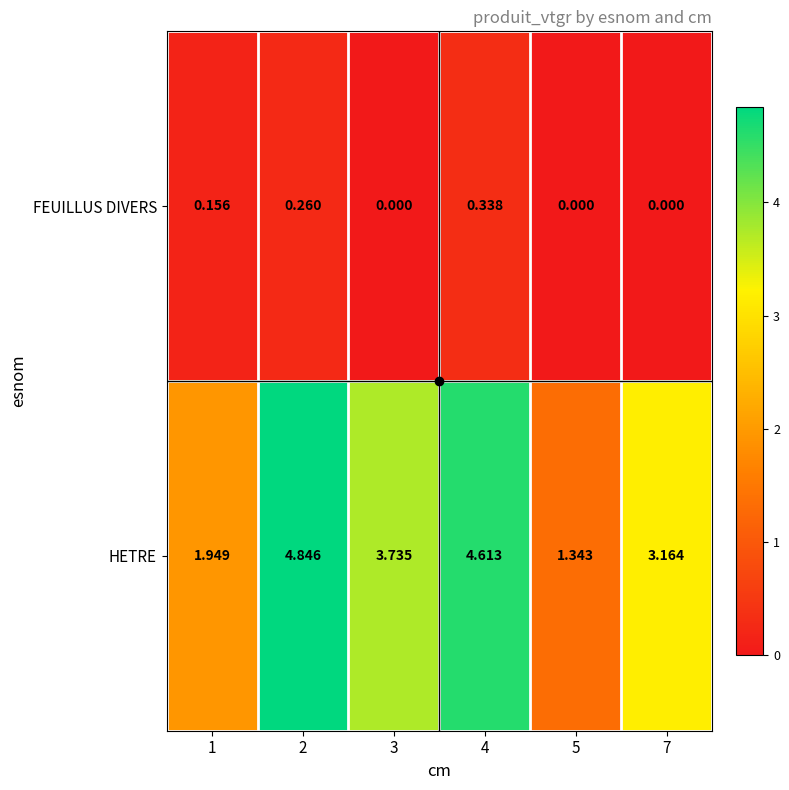

Which series has the largest range (max minus min)?

HETRE